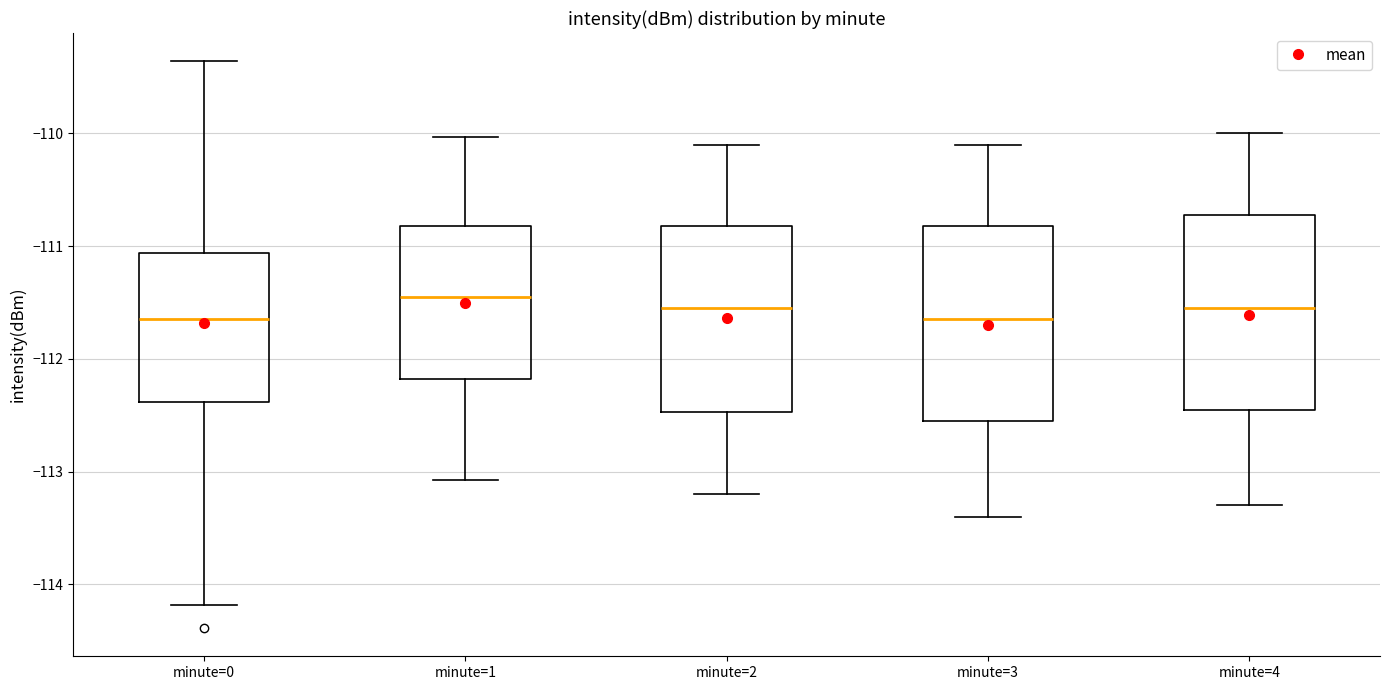

Reading left to right, read every box against the y-axis: the position of its median line, the range the box covers, and the ends of its whiskers. The values are not printed on the chart, so give them approximately, as read against the axis.

minute=0: median -111.7, box -112.4 to -111.1, whiskers -114.2 to -109.4
minute=1: median -111.5, box -112.2 to -110.8, whiskers -113.1 to -110.0
minute=2: median -111.5, box -112.5 to -110.8, whiskers -113.2 to -110.1
minute=3: median -111.6, box -112.5 to -110.8, whiskers -113.4 to -110.1
minute=4: median -111.5, box -112.4 to -110.7, whiskers -113.3 to -110.0